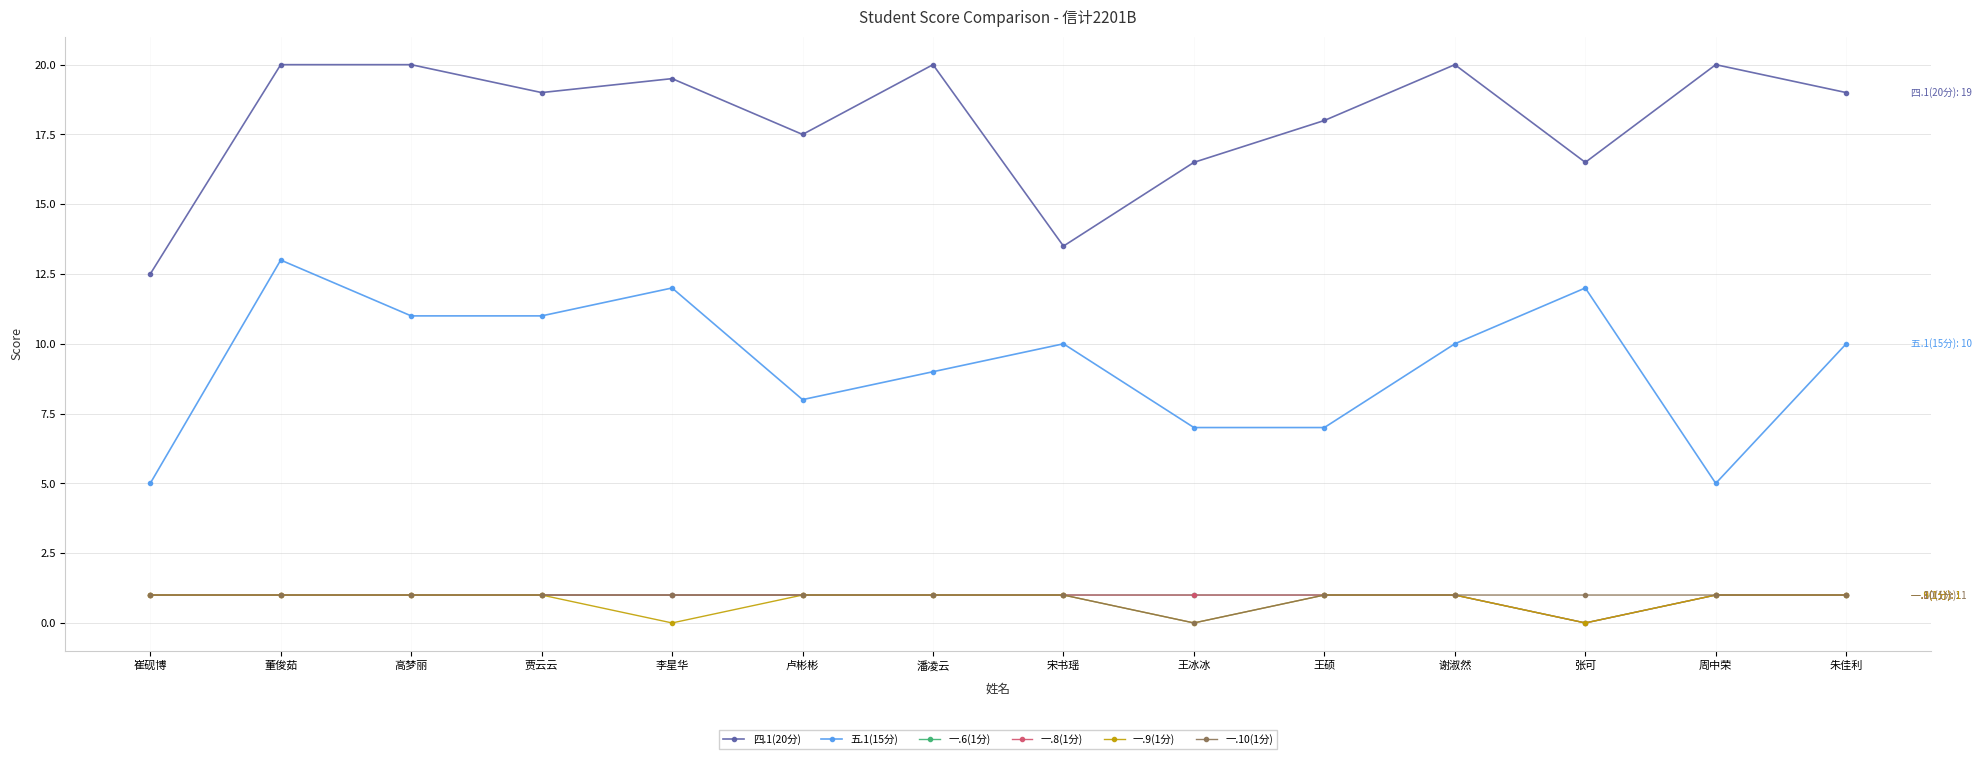

Is this an area chart (filled region under the line)?

No